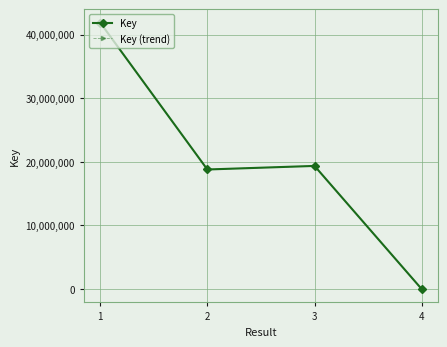

What is the difference between the Key (trend) values at 4 and 2?

18790414